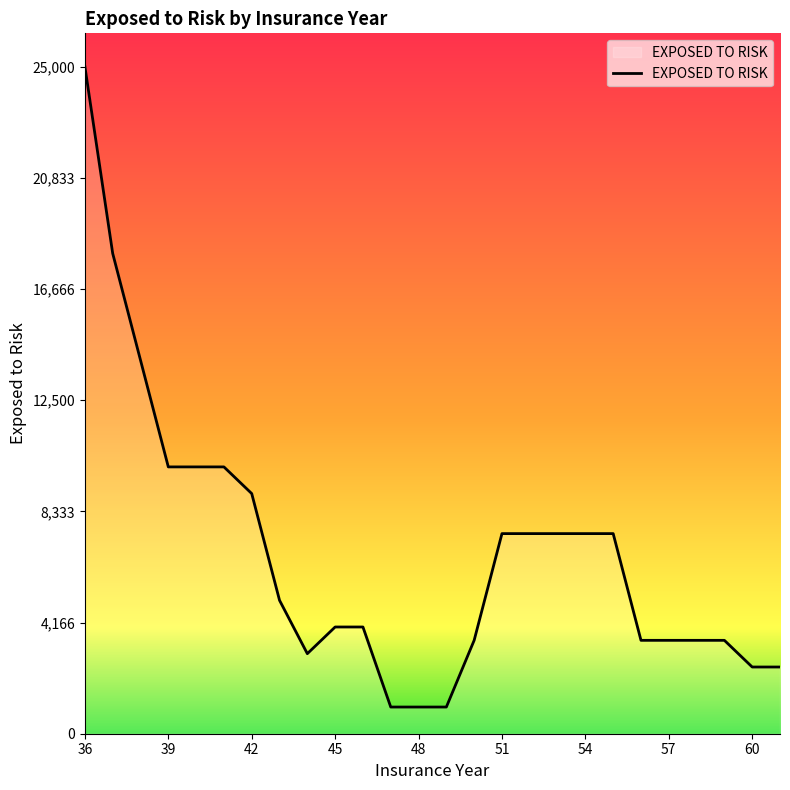

Does the chart display data point markers on the line(s)?

No